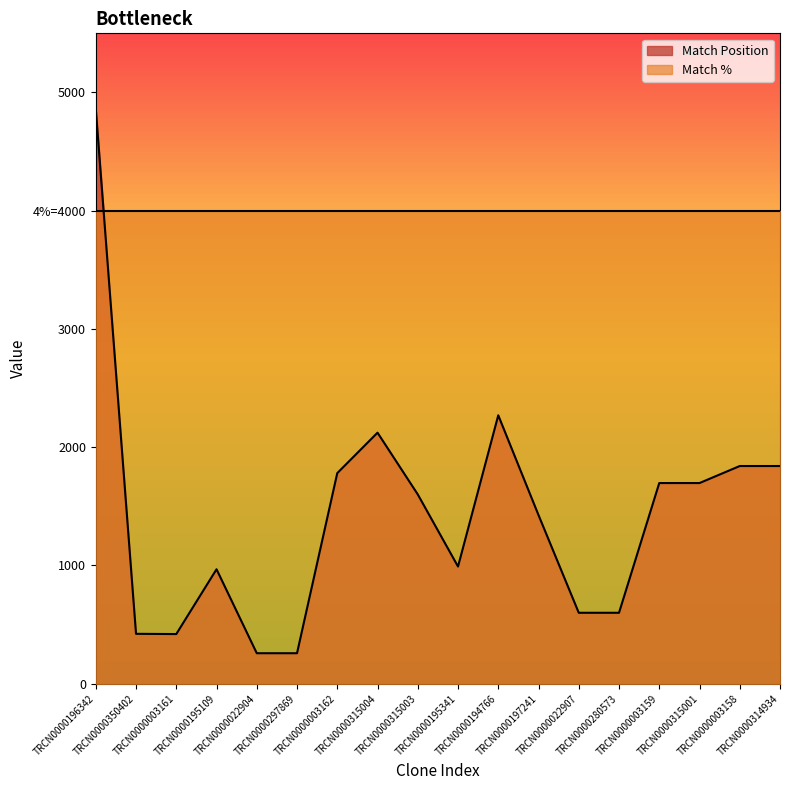

What is the value of the 8th point from the left?

2123